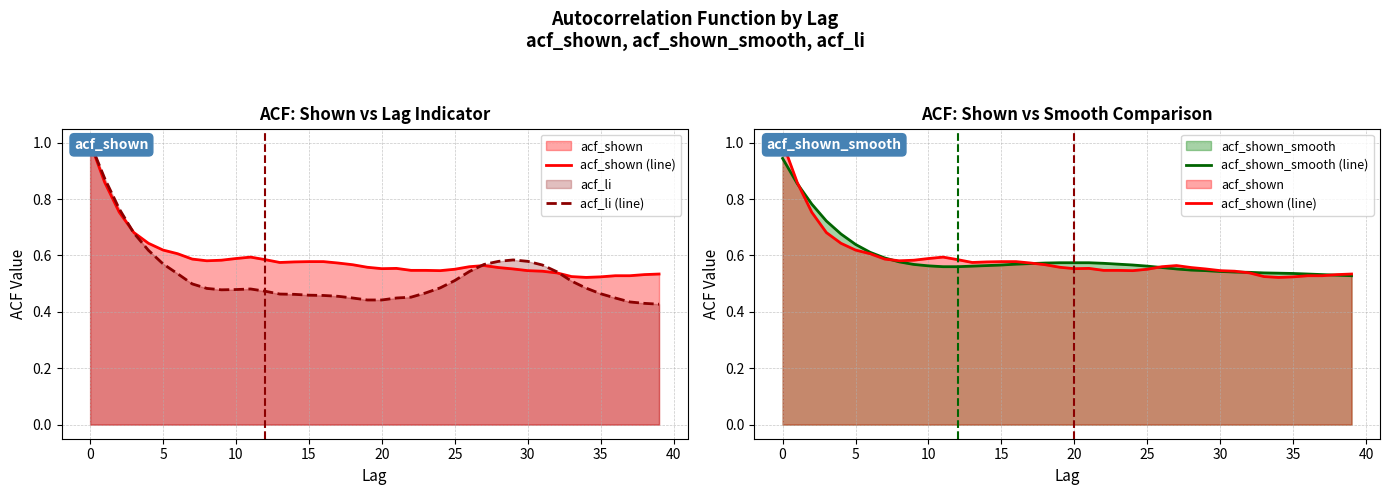

Reading right to left, transcribe all the data shown in this chart.

acf_shown (line): 0.5	0.5	0.5	0.5	0.5	0.5	0.5	0.5	0.5	0.5	0.6	0.6	0.6	0.6	0.6	0.5	0.5	0.5	0.6	0.6	0.6	0.6	0.6	0.6	0.6	0.6	0.6	0.6	0.6	0.6	0.6	0.6	0.6	0.6	0.6	0.6	0.7	0.8	0.9	1.0
acf_li (line): 0.4	0.4	0.4	0.4	0.5	0.5	0.5	0.5	0.6	0.6	0.6	0.6	0.6	0.5	0.5	0.5	0.5	0.5	0.4	0.4	0.4	0.4	0.5	0.5	0.5	0.5	0.5	0.5	0.5	0.5	0.5	0.5	0.5	0.5	0.6	0.6	0.7	0.8	0.9	1.0
acf_shown_smooth (line): 0.5	0.5	0.5	0.5	0.5	0.5	0.5	0.5	0.5	0.5	0.5	0.5	0.6	0.6	0.6	0.6	0.6	0.6	0.6	0.6	0.6	0.6	0.6	0.6	0.6	0.6	0.6	0.6	0.6	0.6	0.6	0.6	0.6	0.6	0.6	0.7	0.7	0.8	0.9	0.9